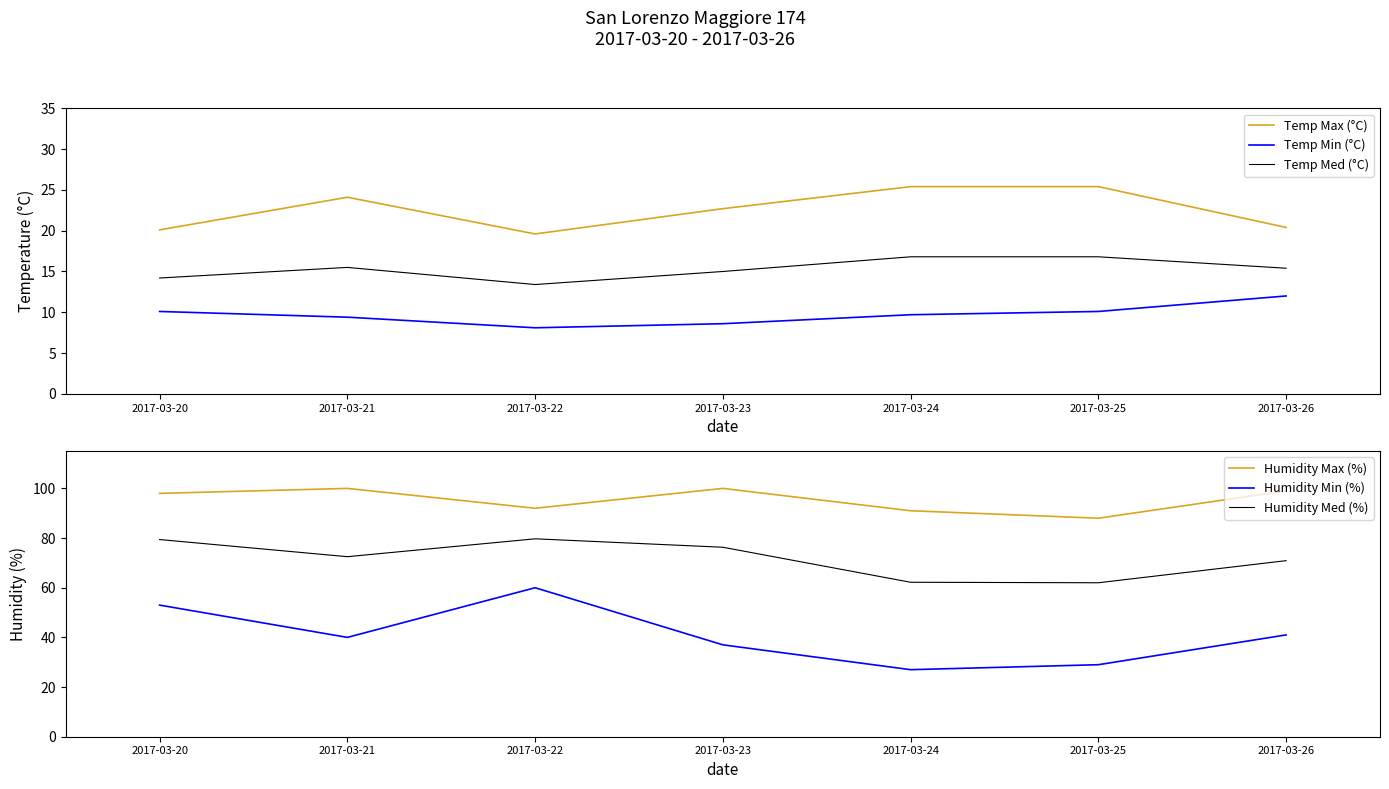

Between 2017-03-21 and 2017-03-26, which series saw the biggest shift?

Temp Max (°C)